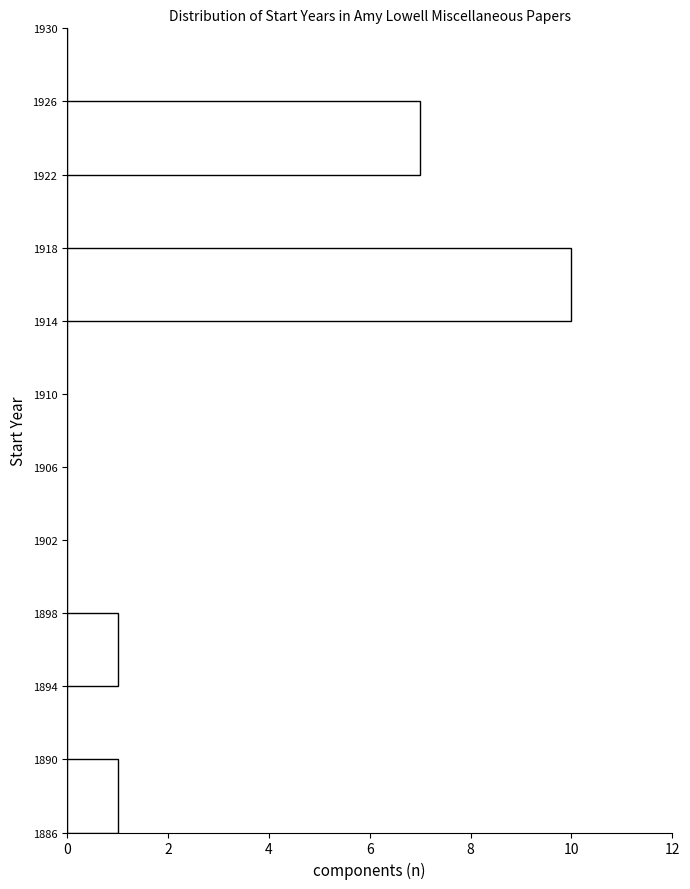

Reading bottom to top, list every bar in this chart as the range it spans on the y-axis followed by its length. The values are not printed on the chart, so give them approximately, as read against the axis.

1886 to 1890: 1
1890 to 1894: 0
1894 to 1898: 1
1898 to 1902: 0
1902 to 1906: 0
1906 to 1910: 0
1910 to 1914: 0
1914 to 1918: 10
1918 to 1922: 0
1922 to 1926: 7
1926 to 1930: 0